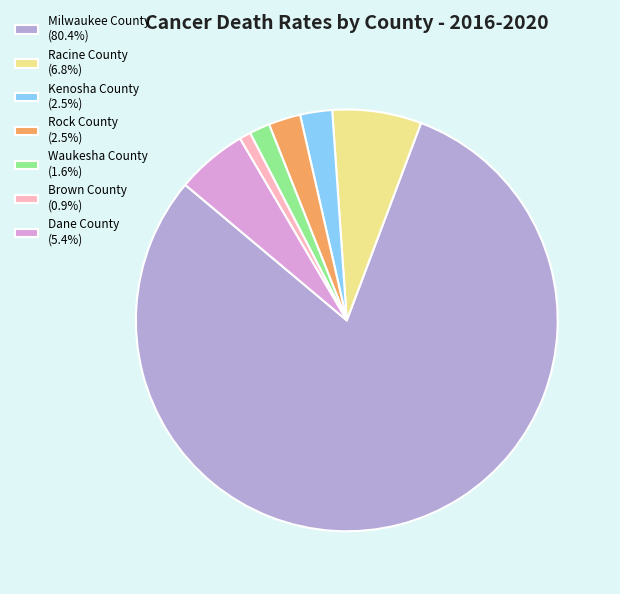

What is the smallest slice in the pie chart?

Brown County